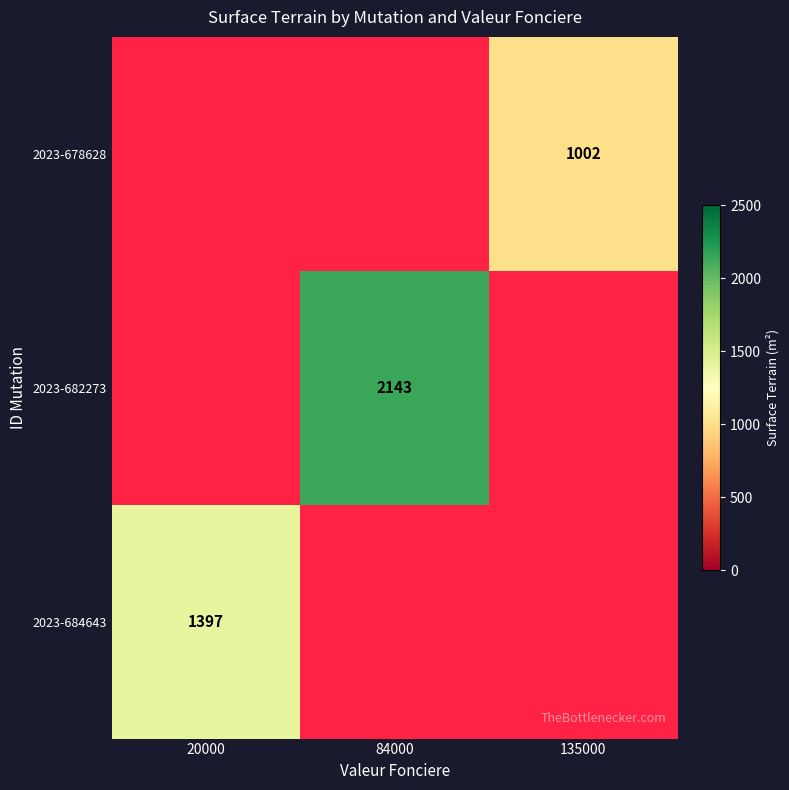

What is the difference between the maximum and minimum values in the 2023-678628 series?

1002